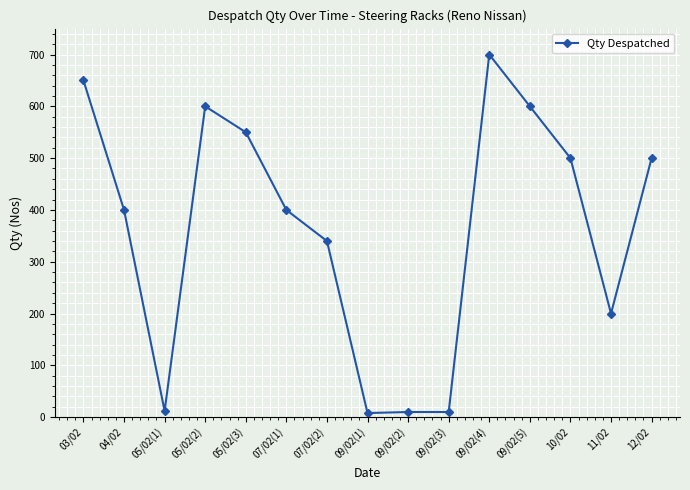

What is the maximum value shown in the chart?

700